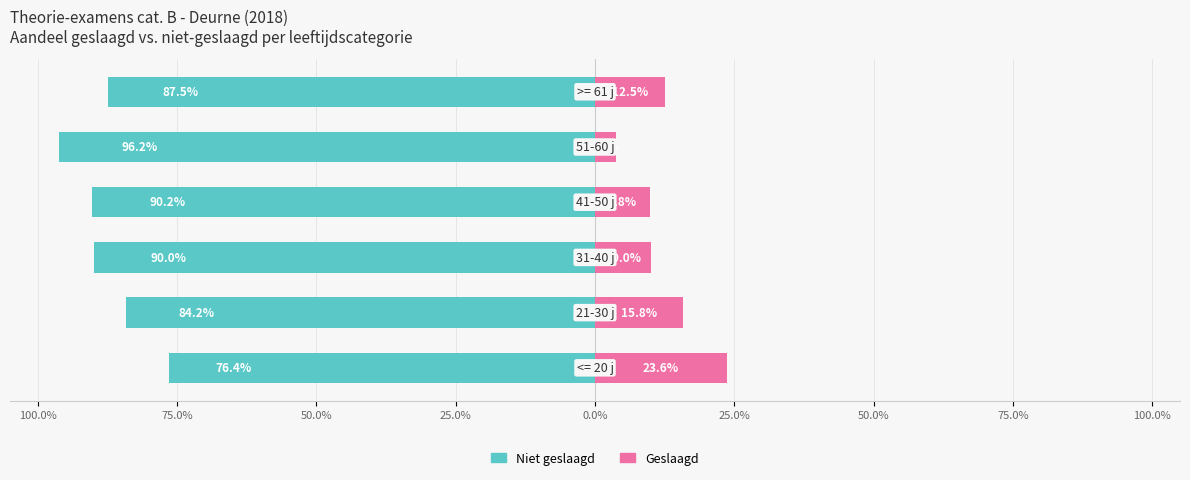

Between 100.0% and 25.0%, which series saw the biggest shift?

Geslaagd